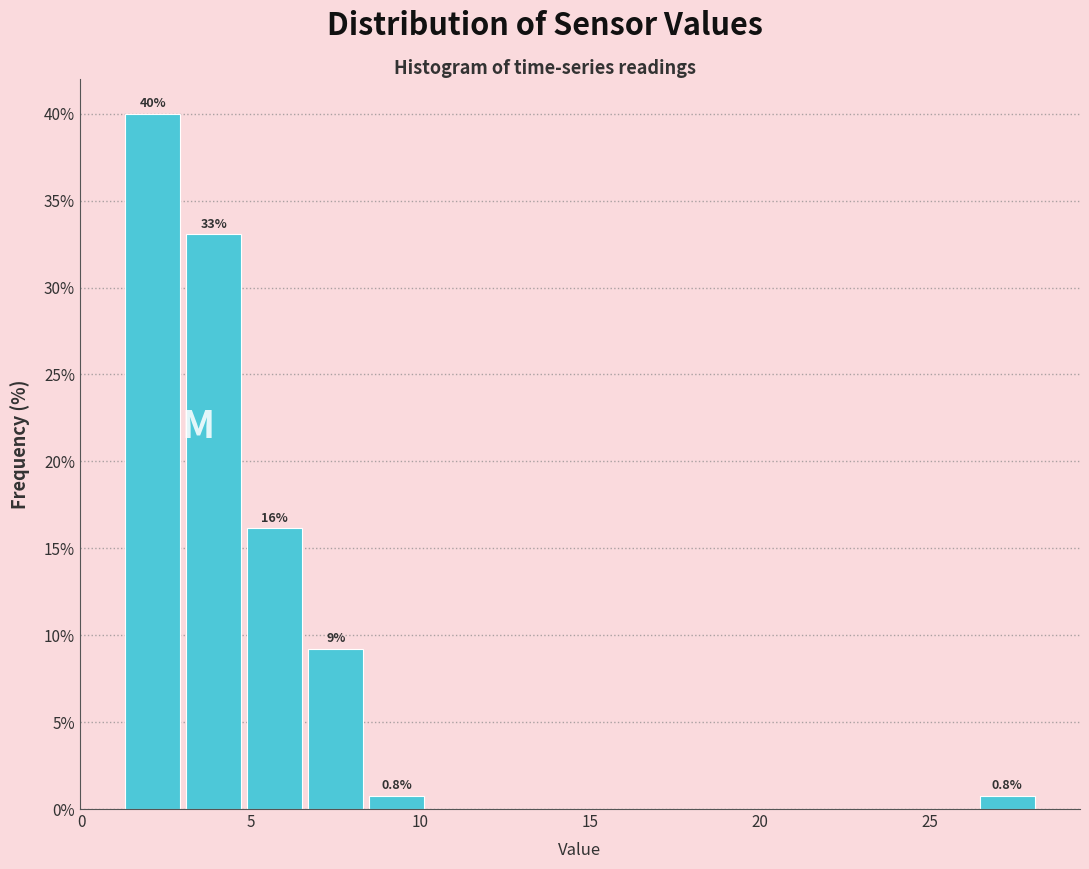

Around what value on the x-axis is the tallest bar? Give the approximate position of its centre, as read against the axis.

2.0